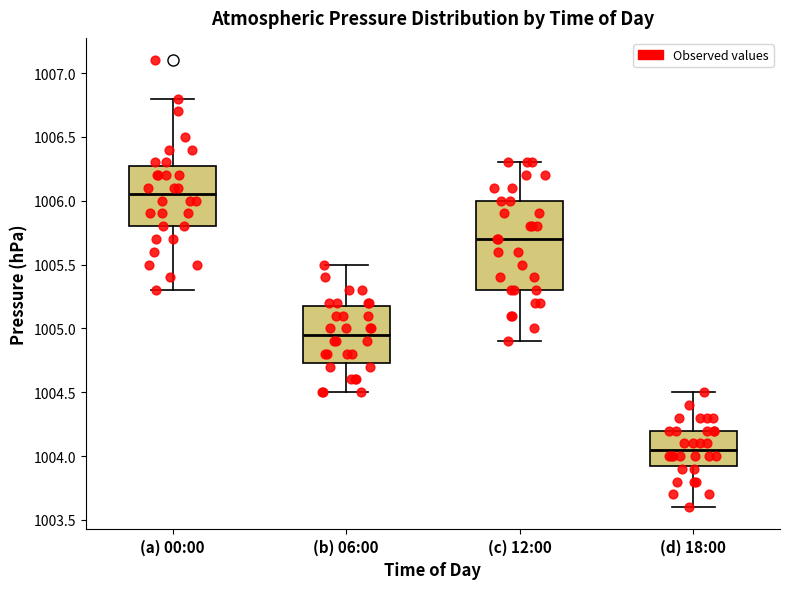

Which box is the tallest, from its lower edge to its upper edge?

(c) 12:00